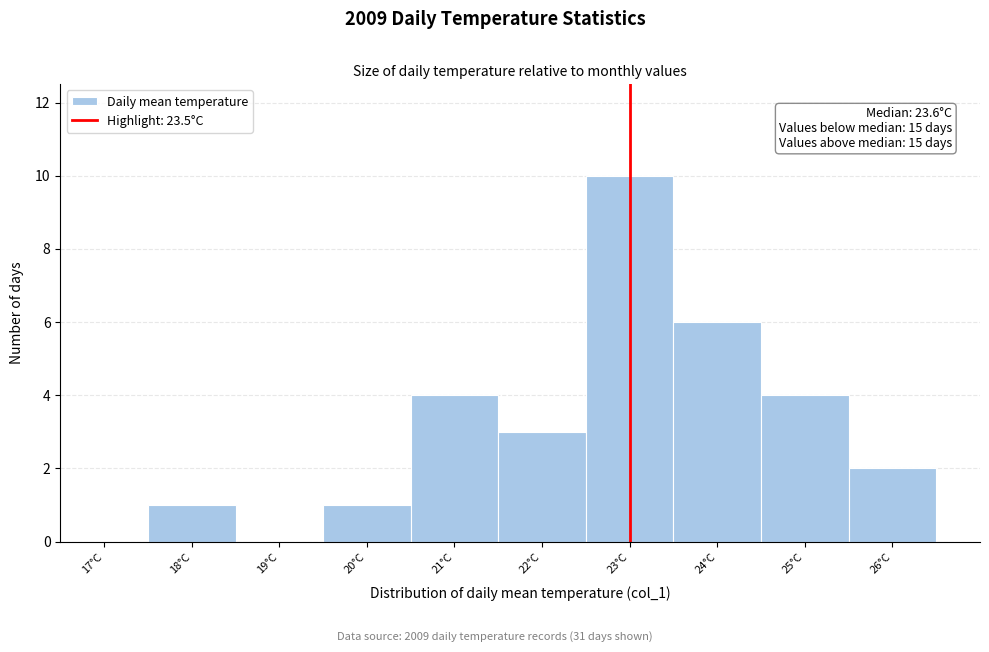

Reading left to right, what are all the values shown in this chart?

17°C=0	18°C=1	19°C=0	20°C=1	21°C=4	22°C=3	23°C=10	24°C=6	25°C=4	26°C=2